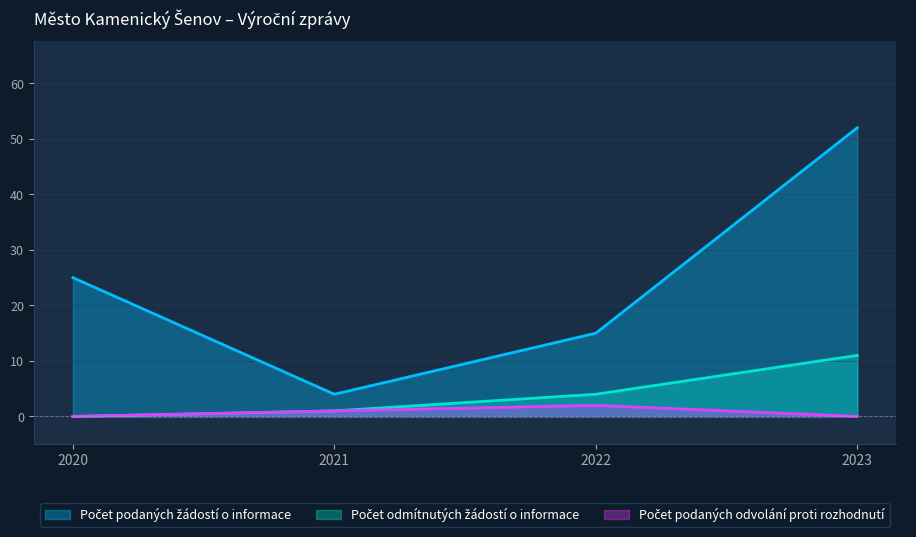

Between 2020 and 2021, which series saw the biggest shift?

Počet podaných žádostí o informace